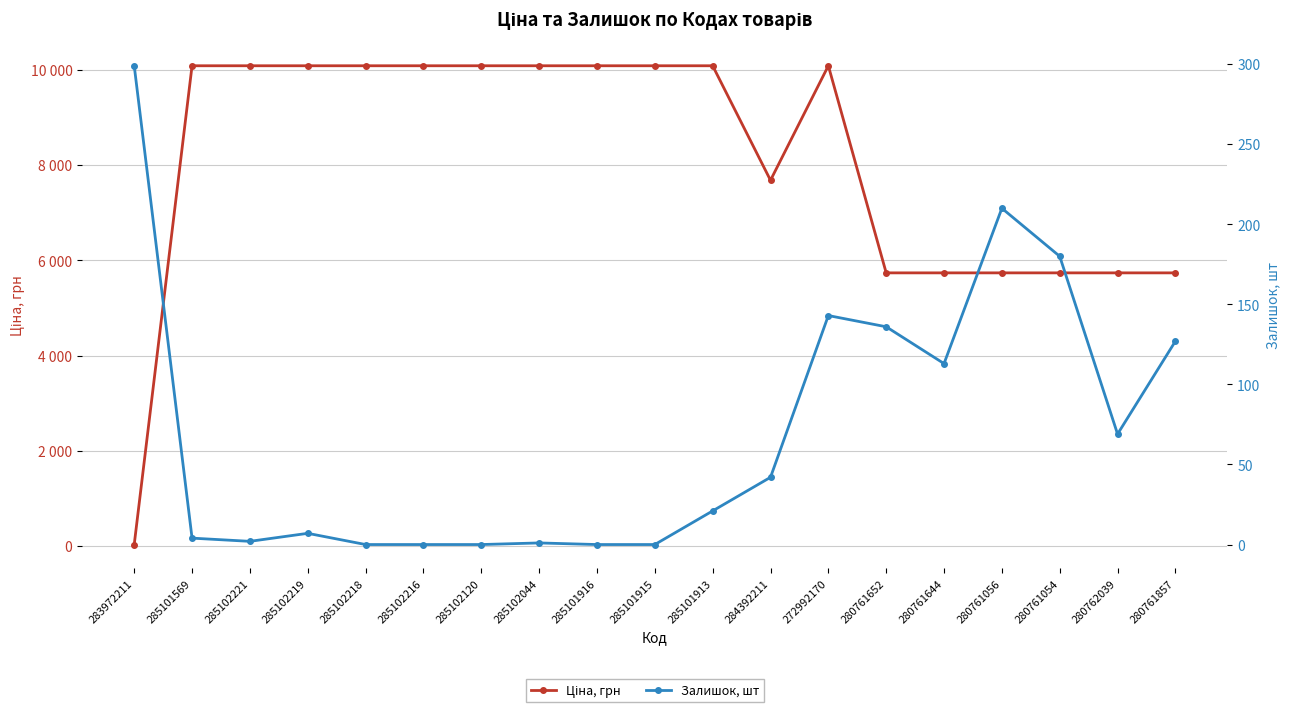

Which series has the largest total across all categories?

Ціна, грн